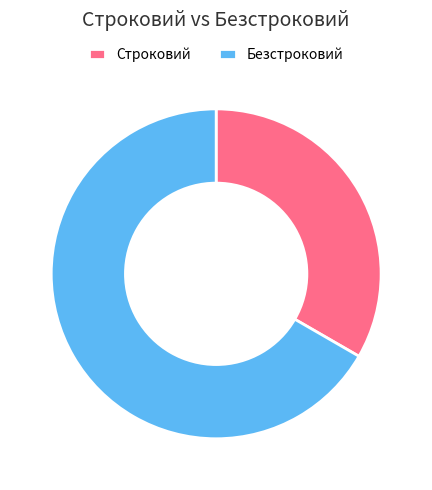

What is the majority slice?

Безстроковий